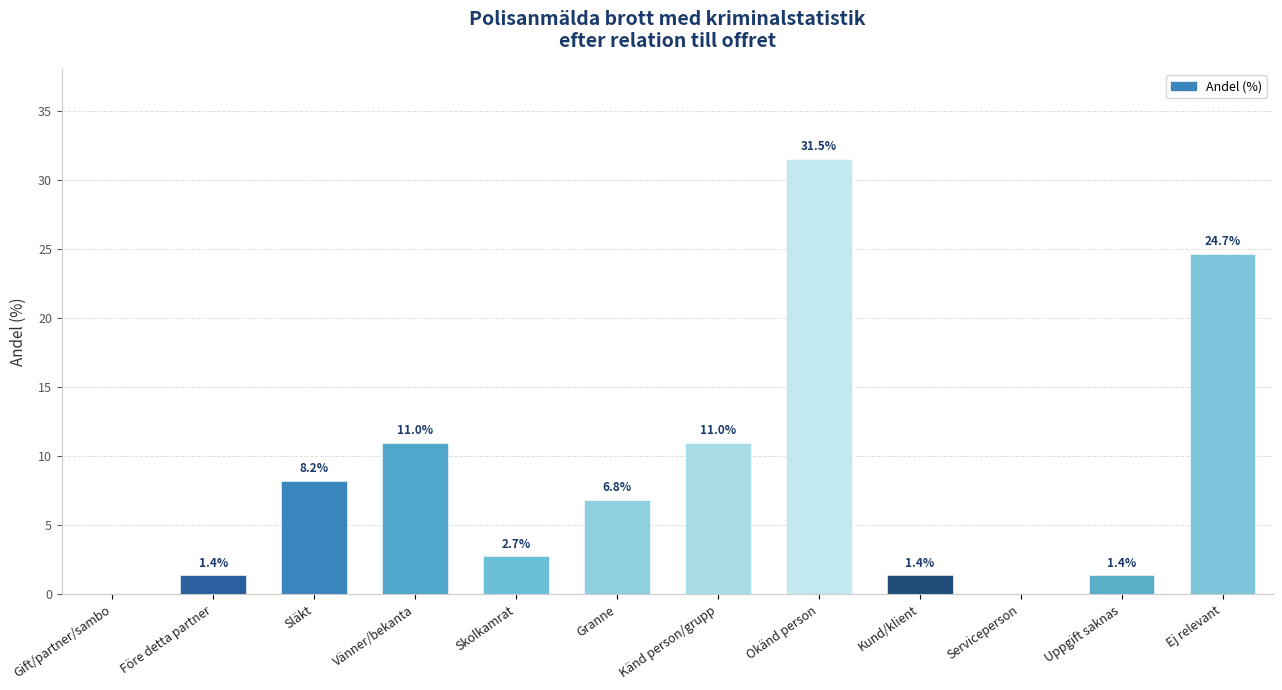

Reading left to right, transcribe all the data shown in this chart.

Gift/partner/sambo=0.0	Före detta partner=1.4	Släkt=8.2	Vänner/bekanta=11.0	Skolkamrat=2.7	Granne=6.8	Känd person/grupp=11.0	Okänd person=31.5	Kund/klient=1.4	Serviceperson=0.0	Uppgift saknas=1.4	Ej relevant=24.7